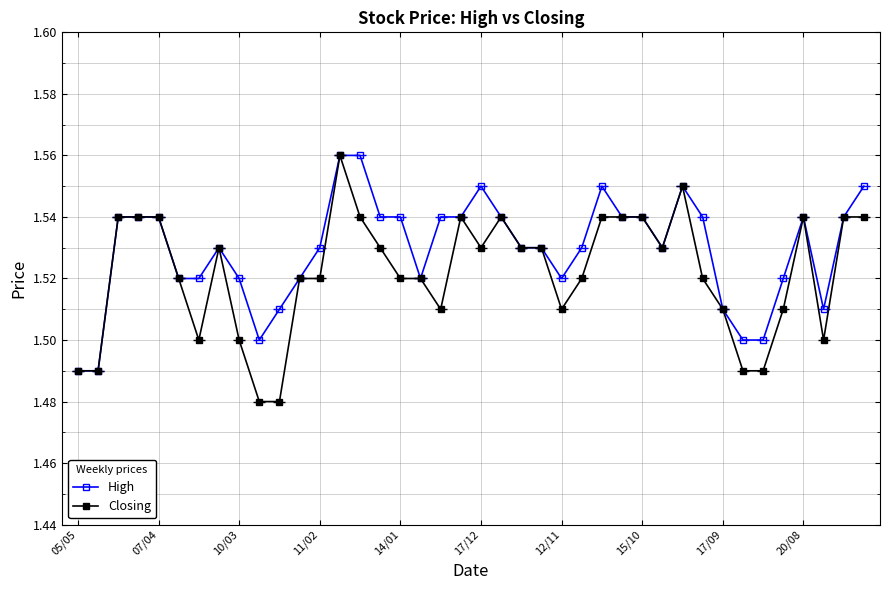

How many High values are between 1 and 2?

40